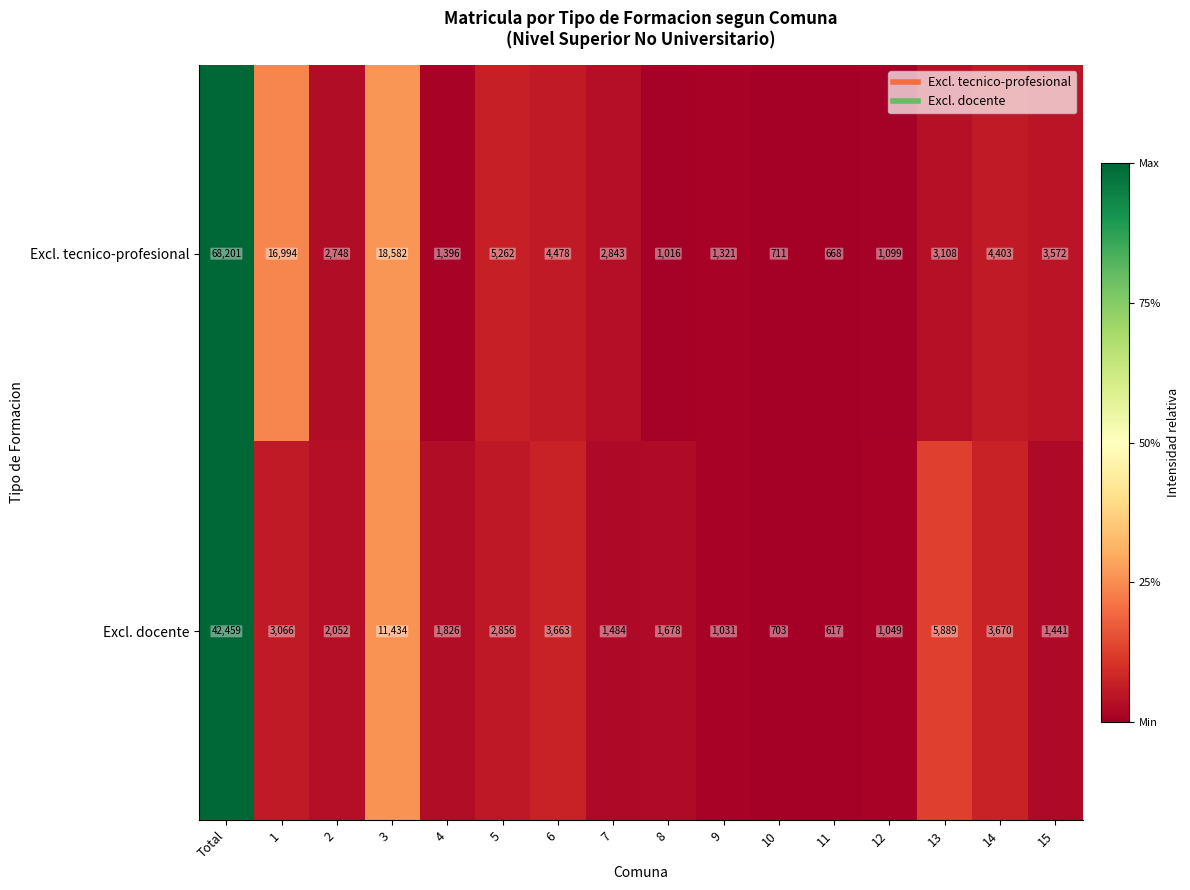

Count the number of data series in this chart.

2